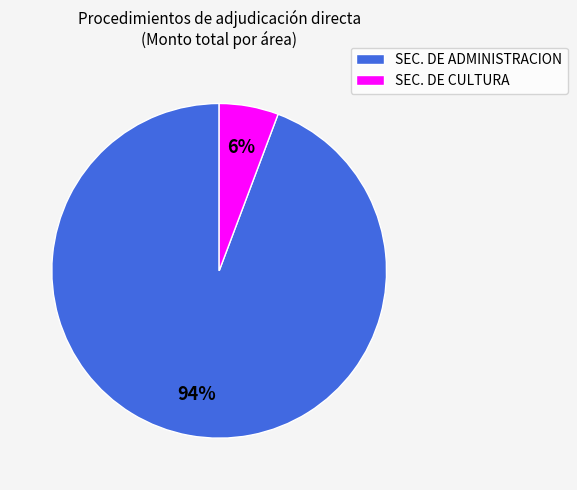

Which has a higher value, SEC. DE CULTURA or SEC. DE ADMINISTRACION?

SEC. DE ADMINISTRACION